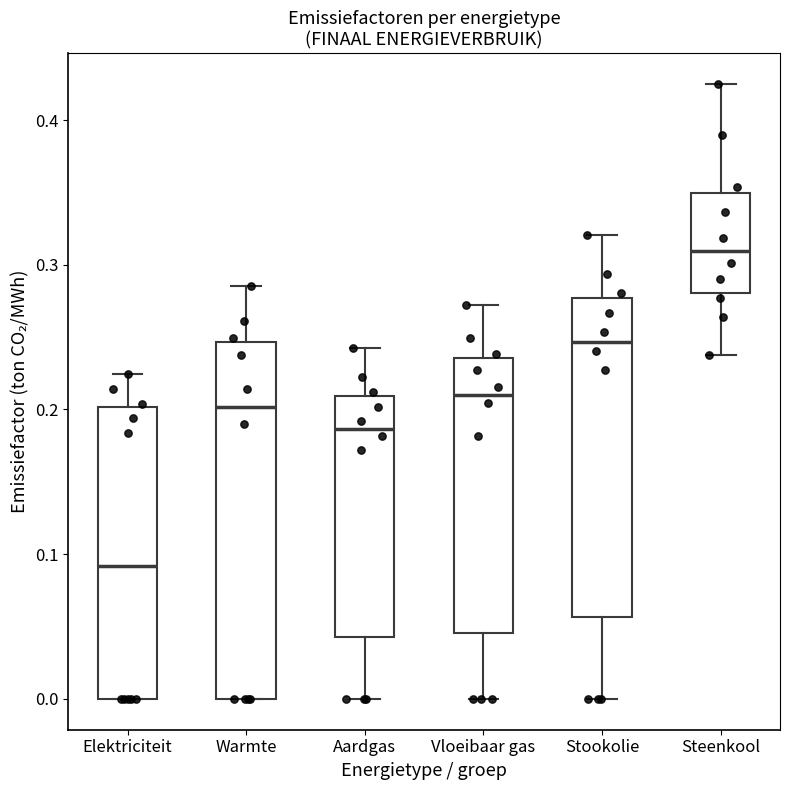

Reading left to right, read every box against the y-axis: the position of its median line, the range the box covers, and the ends of its whiskers. The values are not printed on the chart, so give them approximately, as read against the axis.

Elektriciteit: median 0.09, box 0.00 to 0.20, whiskers 0.00 to 0.22
Warmte: median 0.20, box 0.00 to 0.25, whiskers 0.00 to 0.29
Aardgas: median 0.19, box 0.04 to 0.21, whiskers 0.00 to 0.24
Vloeibaar gas: median 0.21, box 0.05 to 0.24, whiskers 0.00 to 0.27
Stookolie: median 0.25, box 0.06 to 0.28, whiskers 0.00 to 0.32
Steenkool: median 0.31, box 0.28 to 0.35, whiskers 0.24 to 0.42